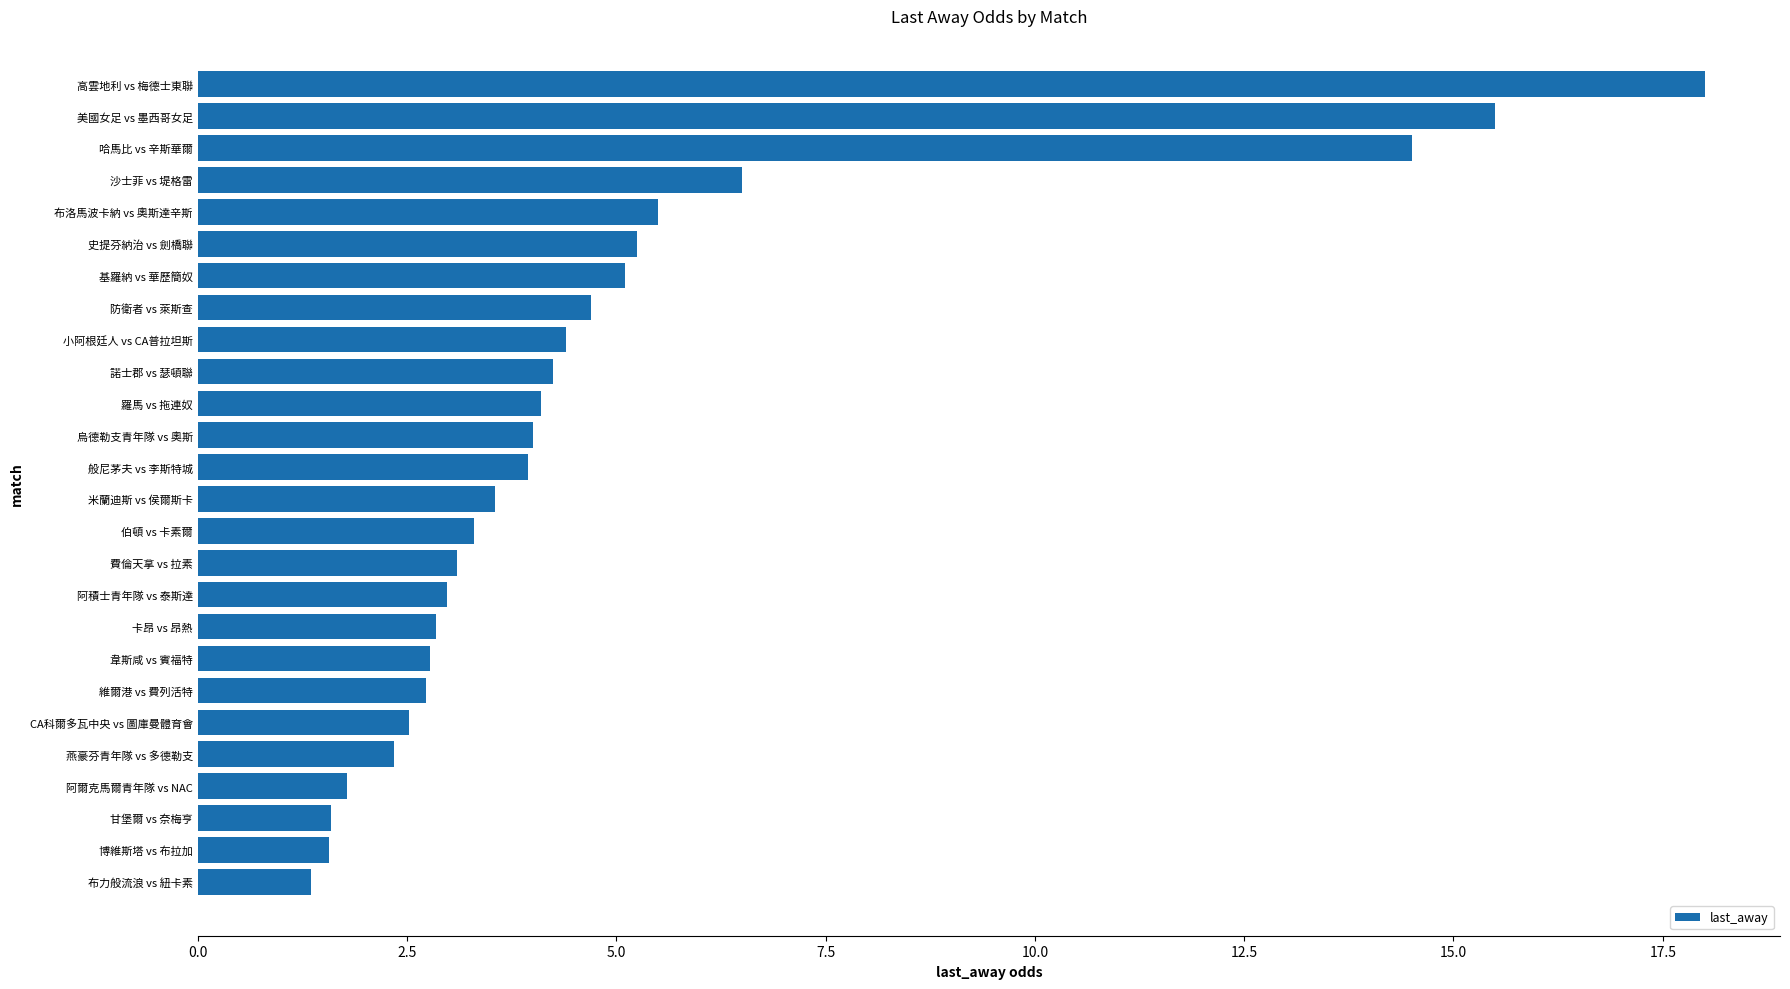

Are the bars grouped side by side (vs. stacked)?

No